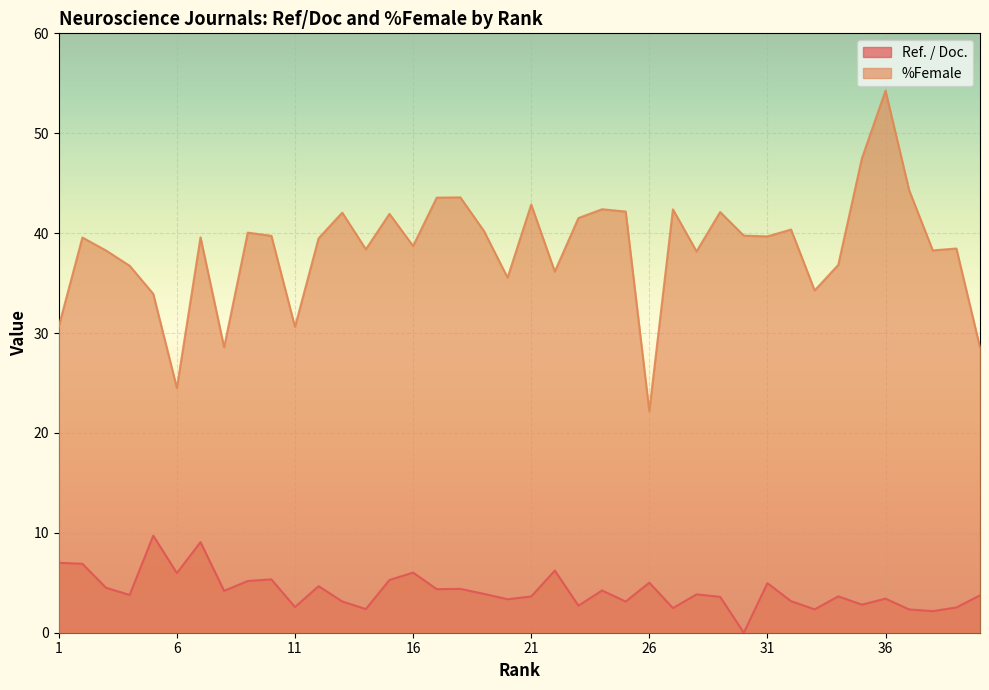

Is the value of %Female at 32 greater than the value of Ref. / Doc. at 4?

Yes